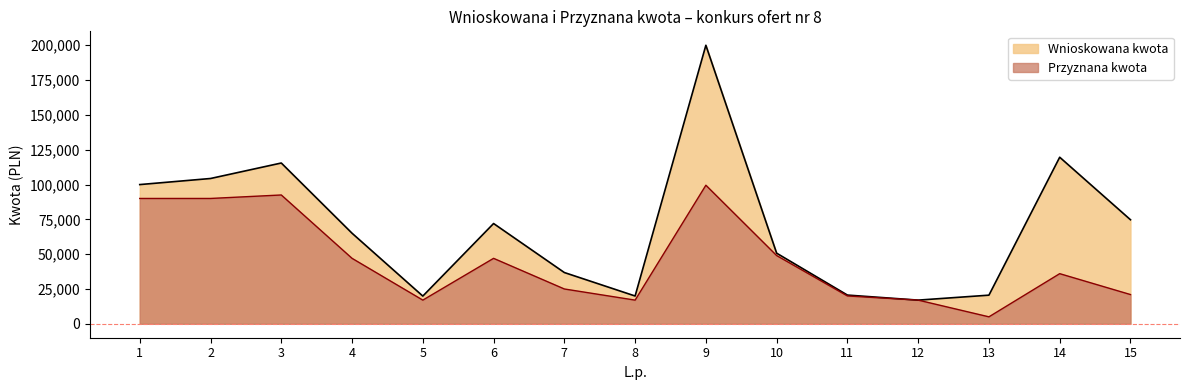

How many values in the Wnioskowana kwota series are below 65025?

7